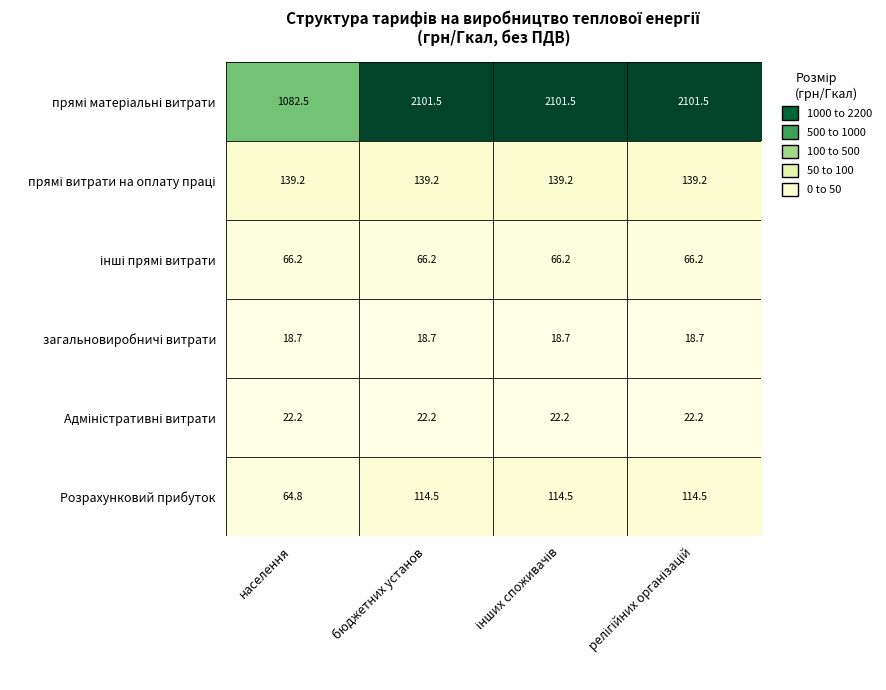

What is the highest value of the Розрахунковий прибуток series?

114.5